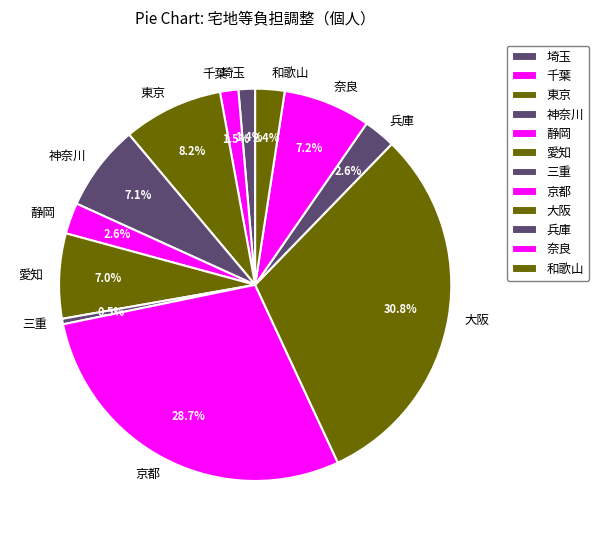

To the nearest percent, what is the combined percentage of 愛知 and 奈良?

14%